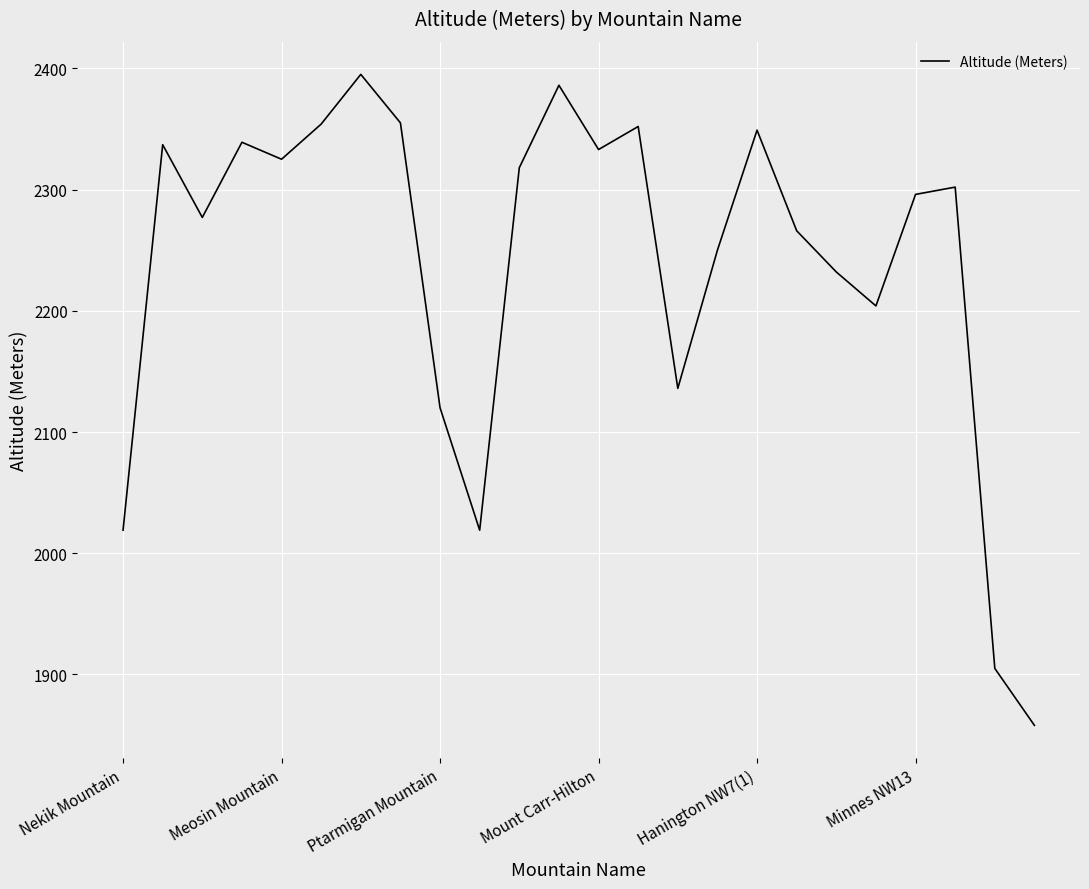

What is the greatest value displayed?

2395